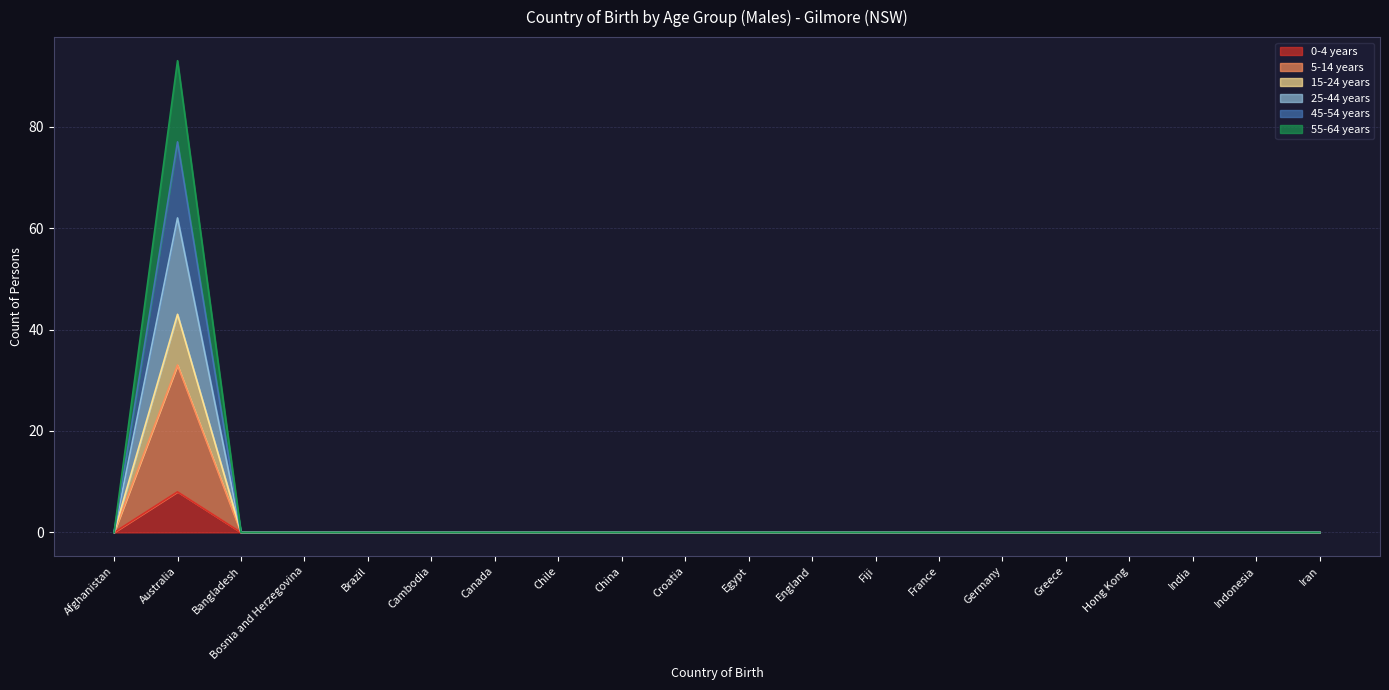

Which category has the lowest value across all series?

Afghanistan